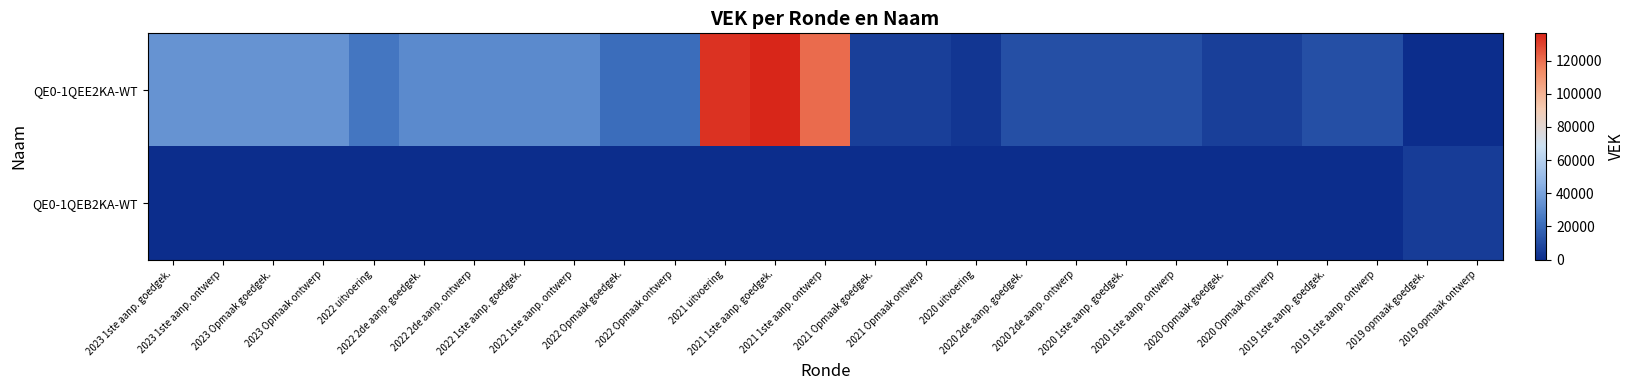

Between 2022 Opmaak ontwerp and 2022 Opmaak goedgek., which is larger?

2022 Opmaak ontwerp